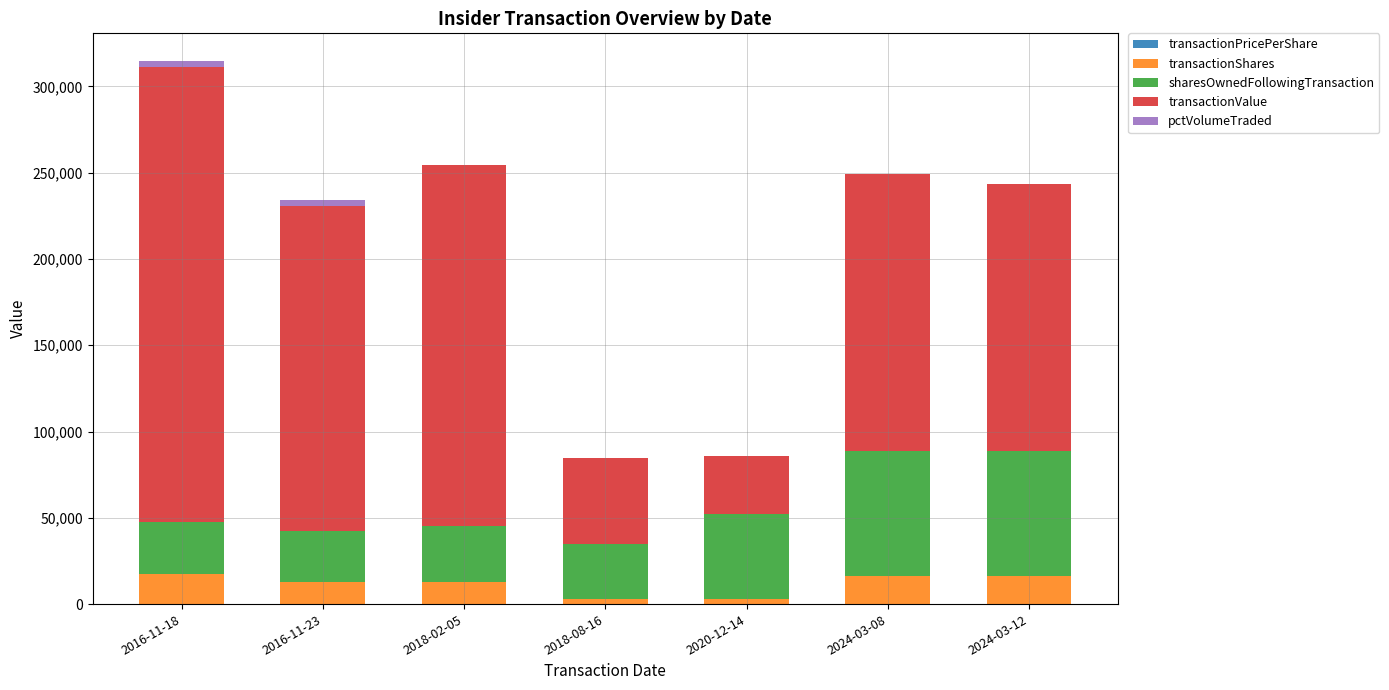

At which category is the sum across all series the highest?

2016-11-18